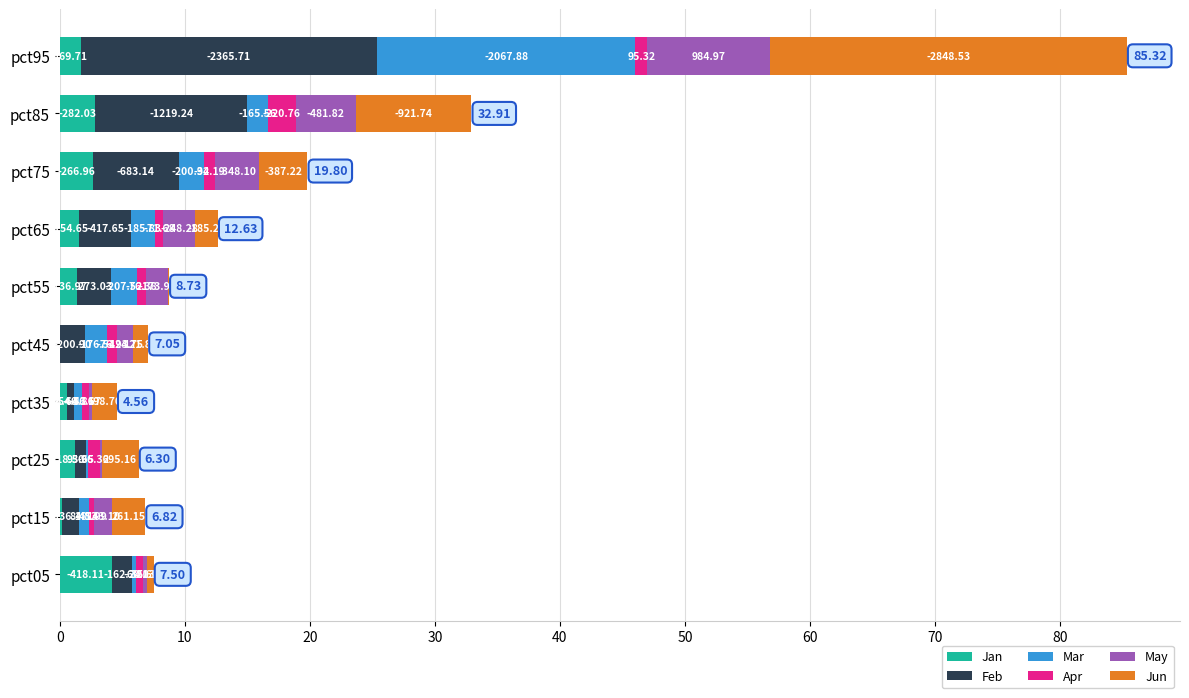

What are all the series names shown in the legend?

Jan, Feb, Mar, Apr, May, Jun